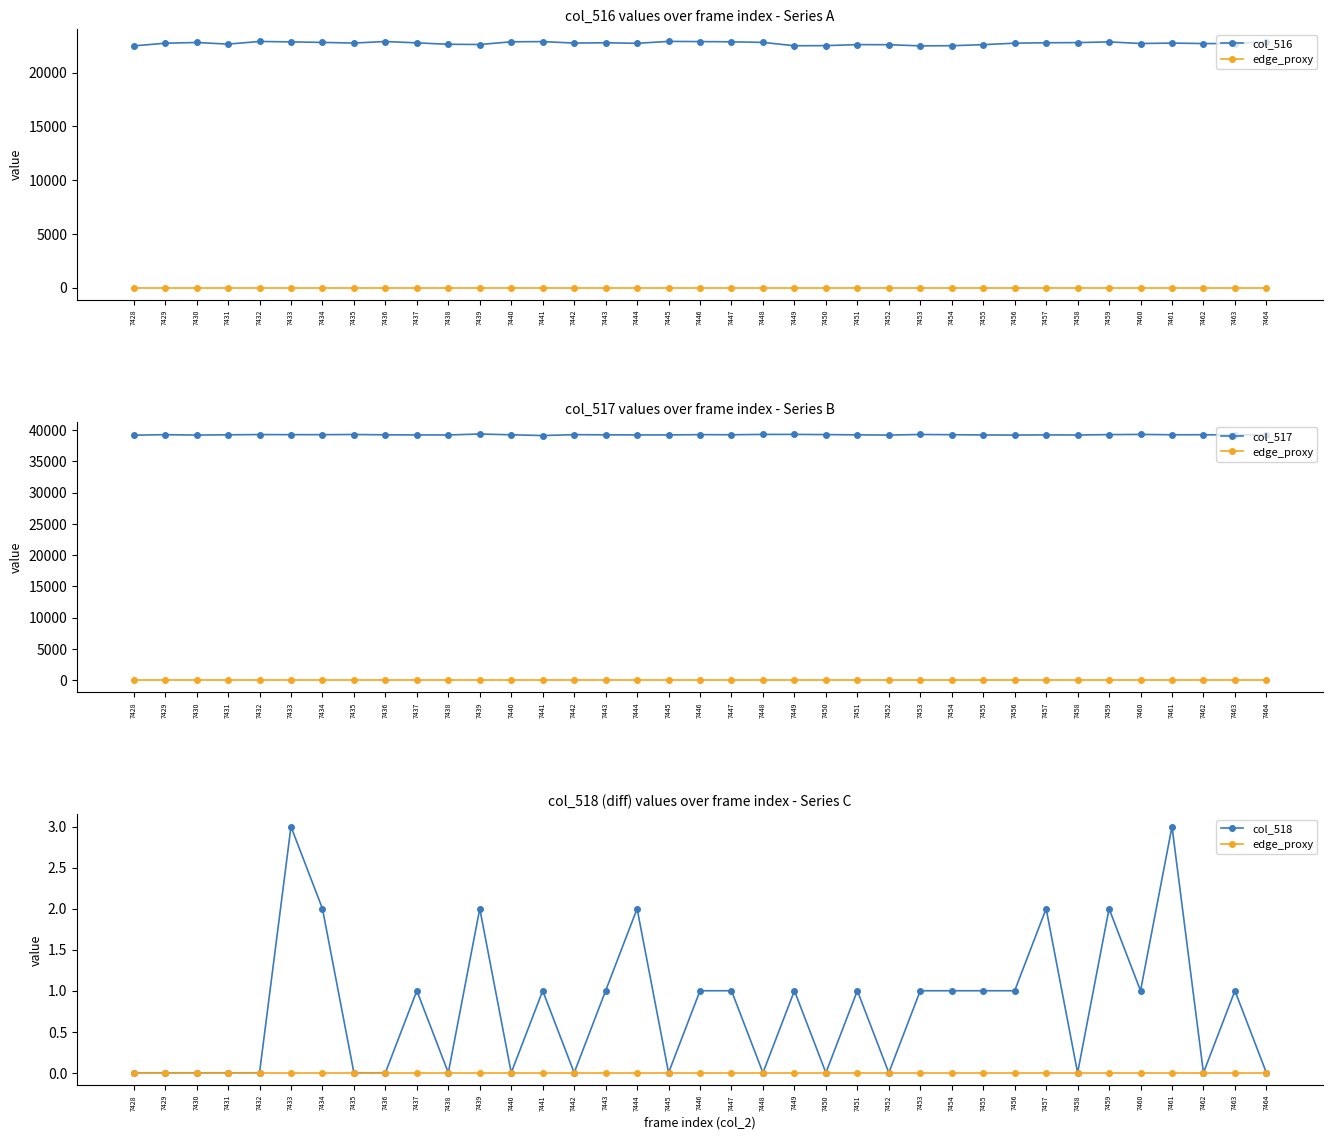

Reading left to right, extract all data points from this chart.

col_516: 7428=22489	7429=22735	7430=22806	7431=22654	7432=22901	7433=22860	7434=22812	7435=22754	7436=22896	7437=22770	7438=22639	7439=22618	7440=22868	7441=22889	7442=22750	7443=22781	7444=22729	7445=22906	7446=22889	7447=22868	7448=22814	7449=22502	7450=22513	7451=22608	7452=22599	7453=22492	7454=22506	7455=22602	7456=22741	7457=22780	7458=22794	7459=22861	7460=22711	7461=22750	7462=22706	7463=22708	7464=22868
edge_proxy: 7428=0	7429=0	7430=0	7431=0	7432=0	7433=0	7434=0	7435=0	7436=0	7437=0	7438=0	7439=0	7440=0	7441=0	7442=0	7443=0	7444=0	7445=0	7446=0	7447=0	7448=0	7449=0	7450=0	7451=0	7452=0	7453=0	7454=0	7455=0	7456=0	7457=0	7458=0	7459=0	7460=0	7461=0	7462=0	7463=0	7464=0
col_517: 7428=39193	7429=39271	7430=39209	7431=39253	7432=39287	7433=39275	7434=39274	7435=39299	7436=39250	7437=39232	7438=39225	7439=39377	7440=39253	7441=39134	7442=39274	7443=39248	7444=39232	7445=39232	7446=39279	7447=39260	7448=39314	7449=39314	7450=39287	7451=39244	7452=39209	7453=39302	7454=39267	7455=39228	7456=39210	7457=39240	7458=39221	7459=39282	7460=39310	7461=39260	7462=39262	7463=39226	7464=39252
col_518: 7428=0	7429=0	7430=0	7431=0	7432=0	7433=3	7434=2	7435=0	7436=0	7437=1	7438=0	7439=2	7440=0	7441=1	7442=0	7443=1	7444=2	7445=0	7446=1	7447=1	7448=0	7449=1	7450=0	7451=1	7452=0	7453=1	7454=1	7455=1	7456=1	7457=2	7458=0	7459=2	7460=1	7461=3	7462=0	7463=1	7464=0